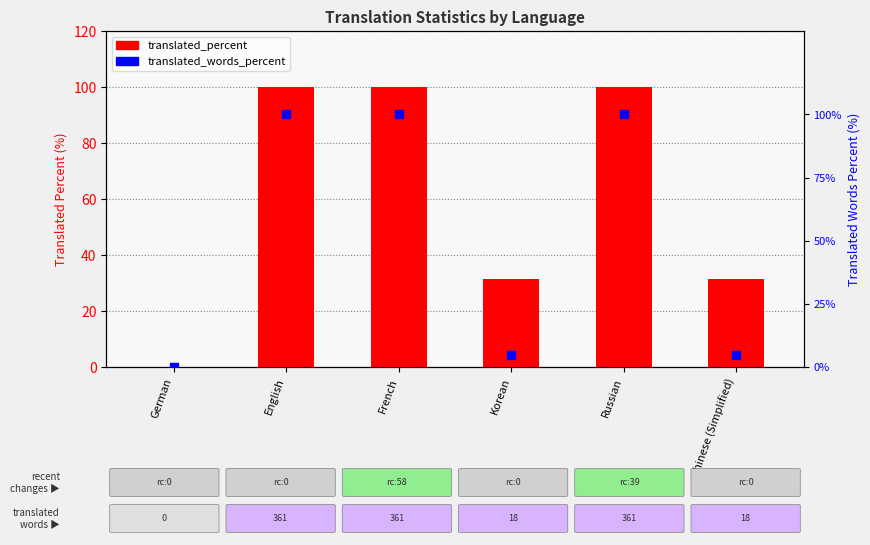

What is the total value across all series at French?

200.0